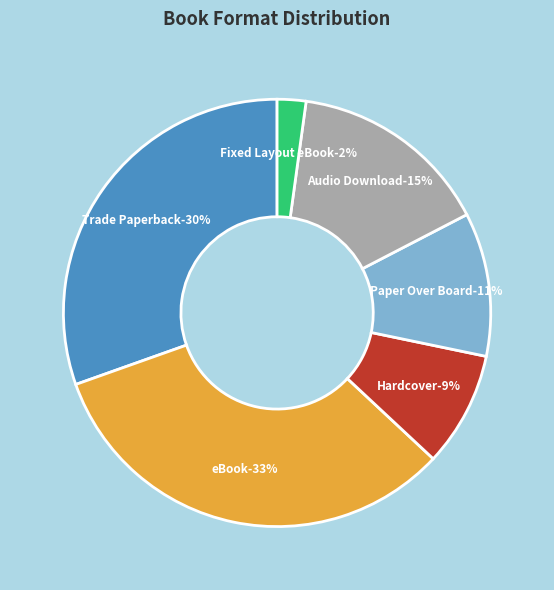

Rank the categories by value from lowest to highest.

Fixed Layout eBook, Hardcover, Paper Over Board, Audio Download, Trade Paperback, eBook